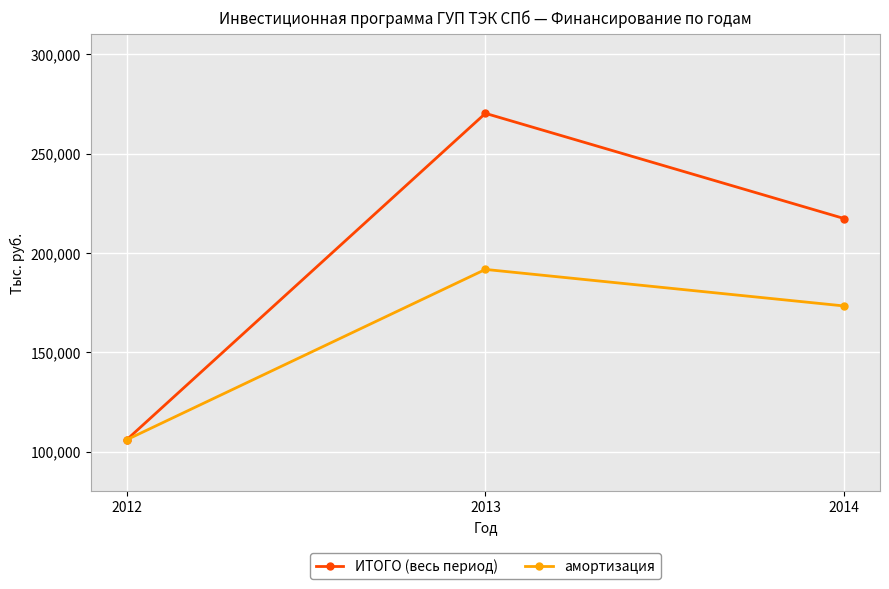

Is the value of ИТОГО (весь период) at 2013 greater than the value of амортизация at 2012?

Yes